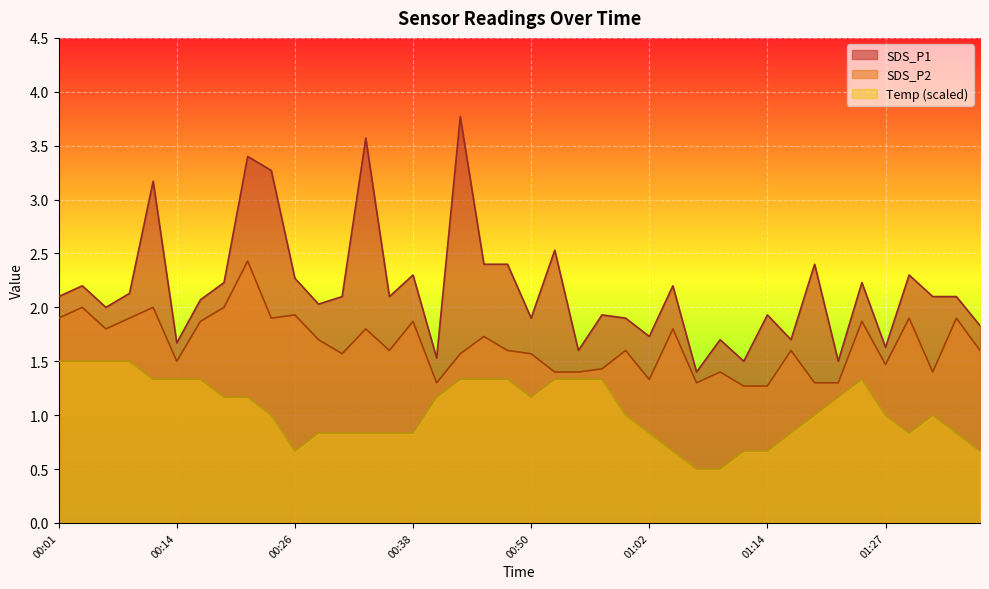

What is the difference between the maximum and second lowest values in the Temp series?

1.0